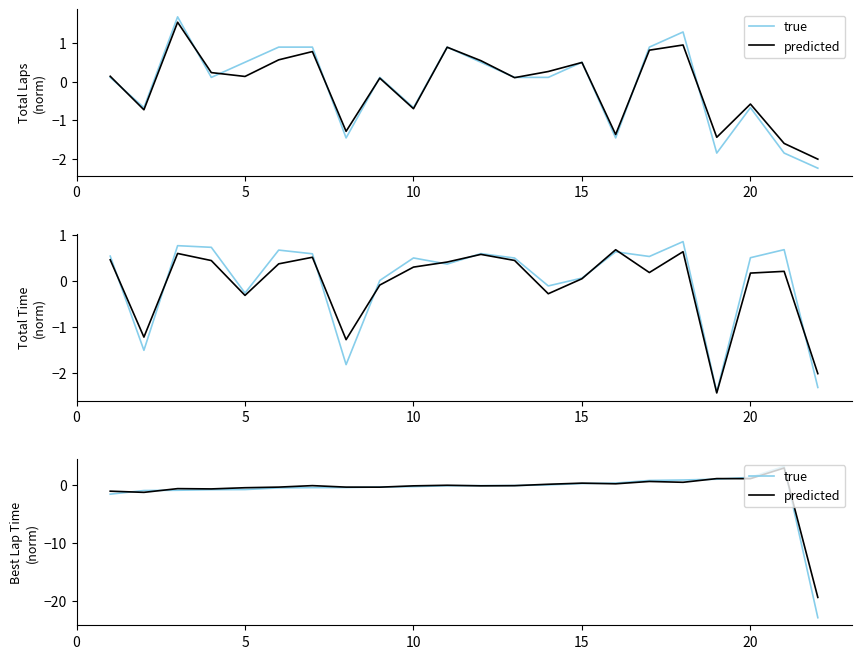

What is the value of the predicted point at the 22nd from the left?

-19.4